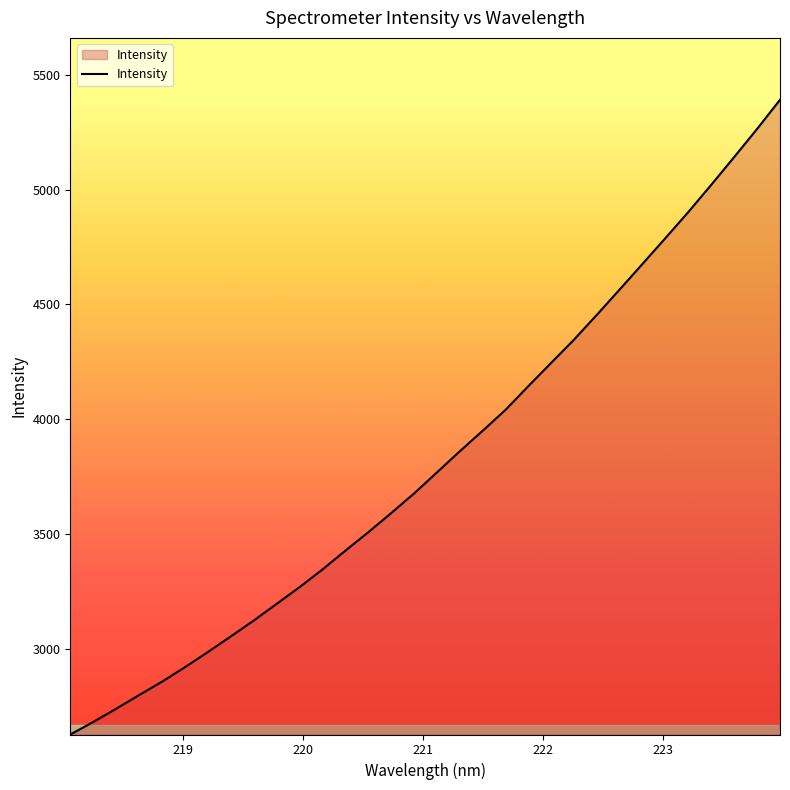

What is the difference between the maximum and second lowest values?

2708.9